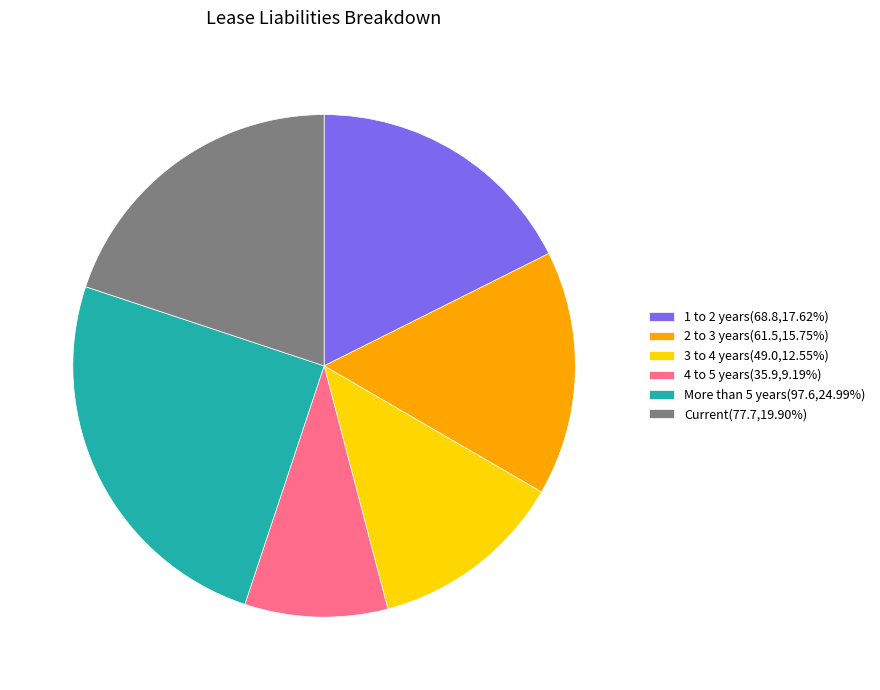

Approximately how many times larger is the value at 3 to 4 years(49.0,12.55%) compared to 4 to 5 years(35.9,9.19%)?

1.4